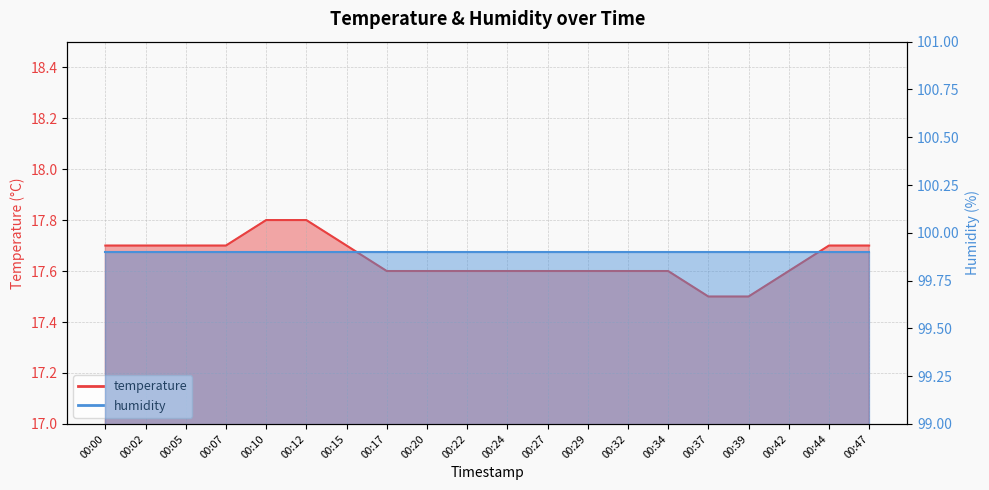

What is the ratio of the value at 00:05 to the value at 00:37?

1.0